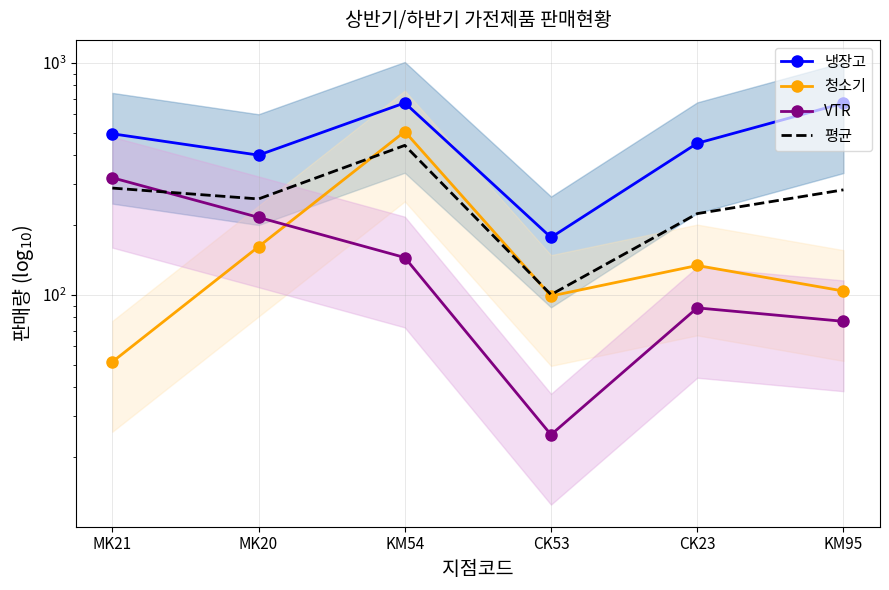

Where do 평균 and VTR first cross each other?

MK21 and MK20